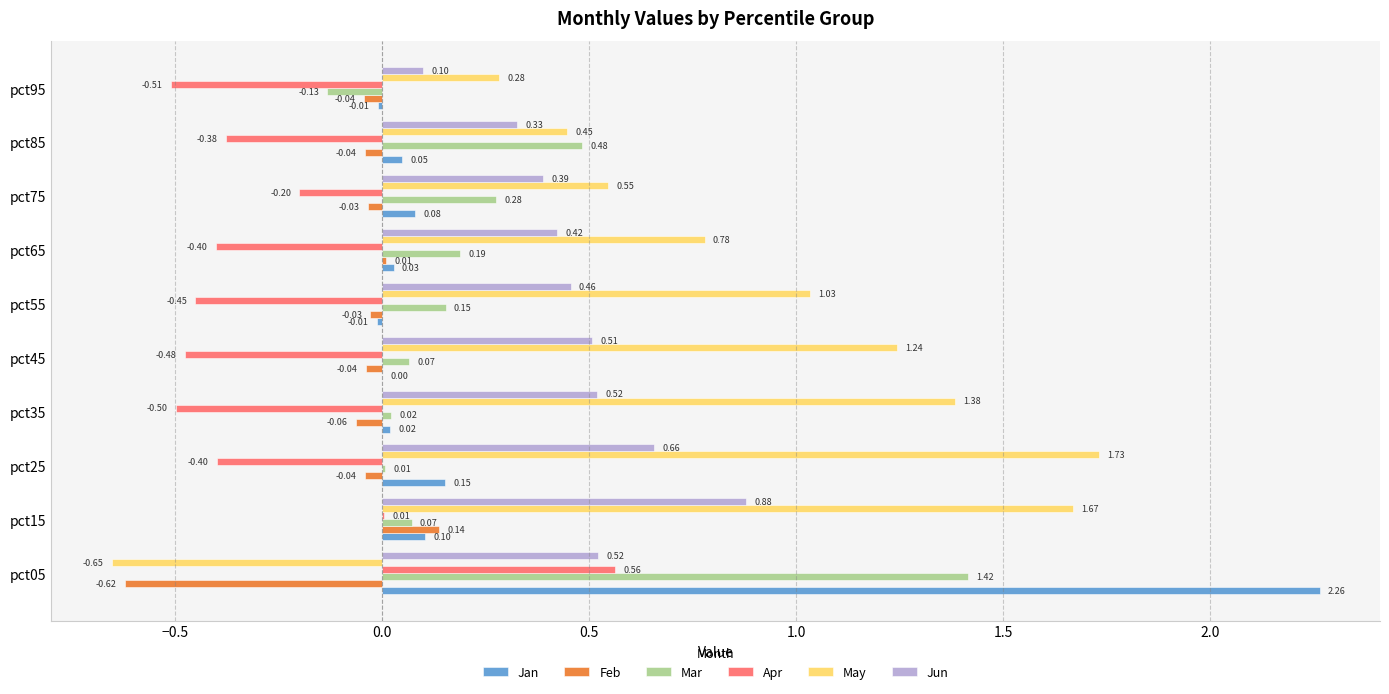

Which series has the largest total across all categories?

May